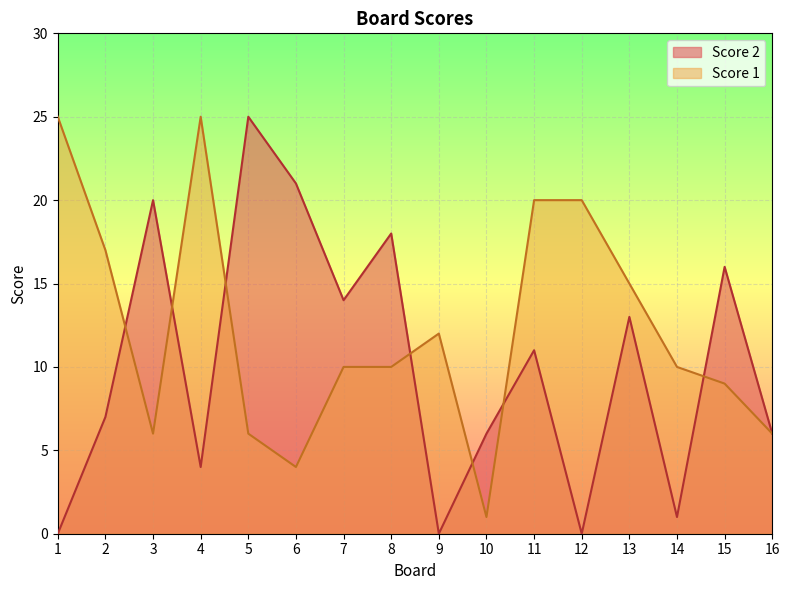

List the labels in order of Score 1 value, largest first.

1, 4, 11, 12, 2, 13, 9, 7, 8, 14, 15, 3, 5, 16, 6, 10